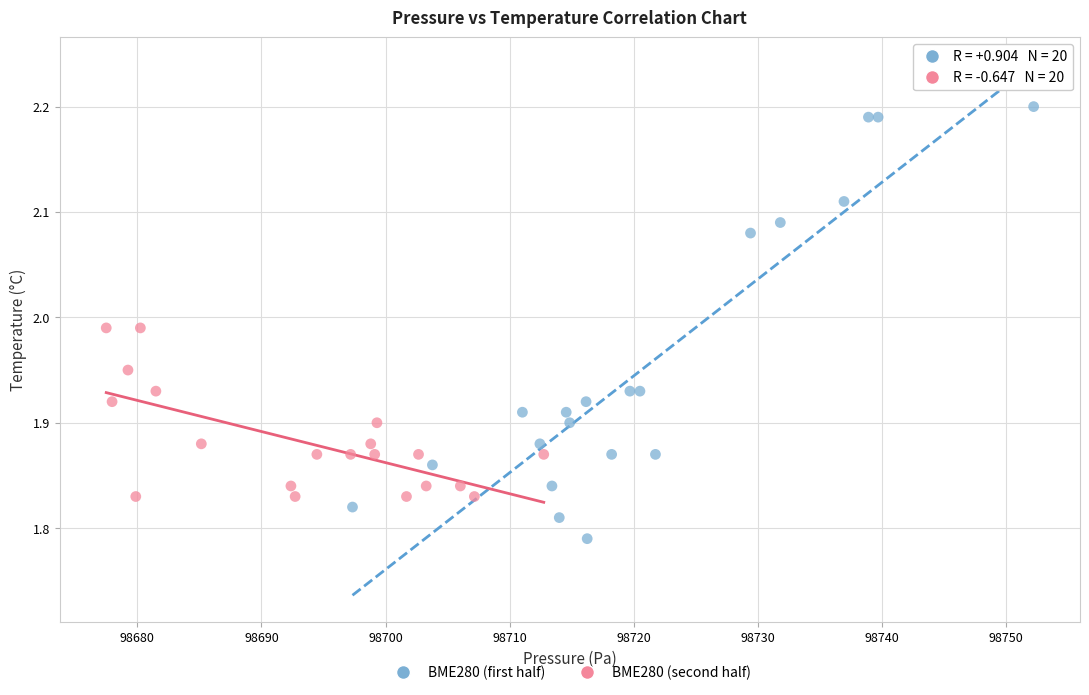

Which series has the widest spread of Y values?

BME280 (first half)